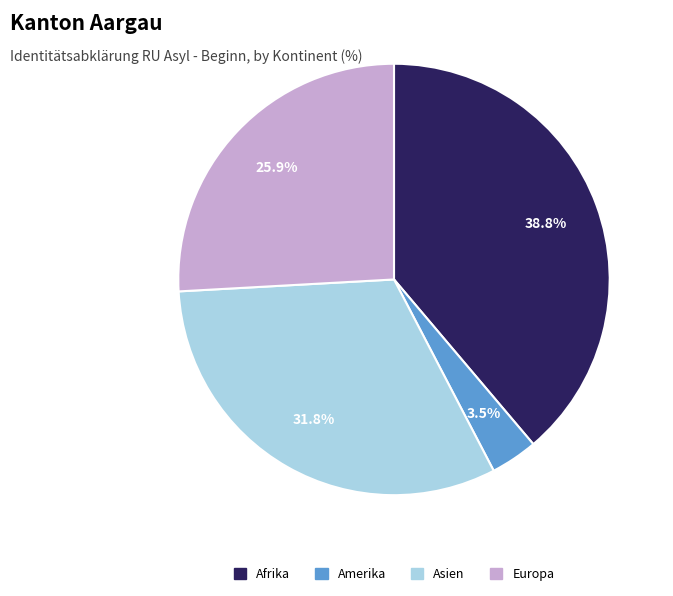

Does any single category account for the majority?

No